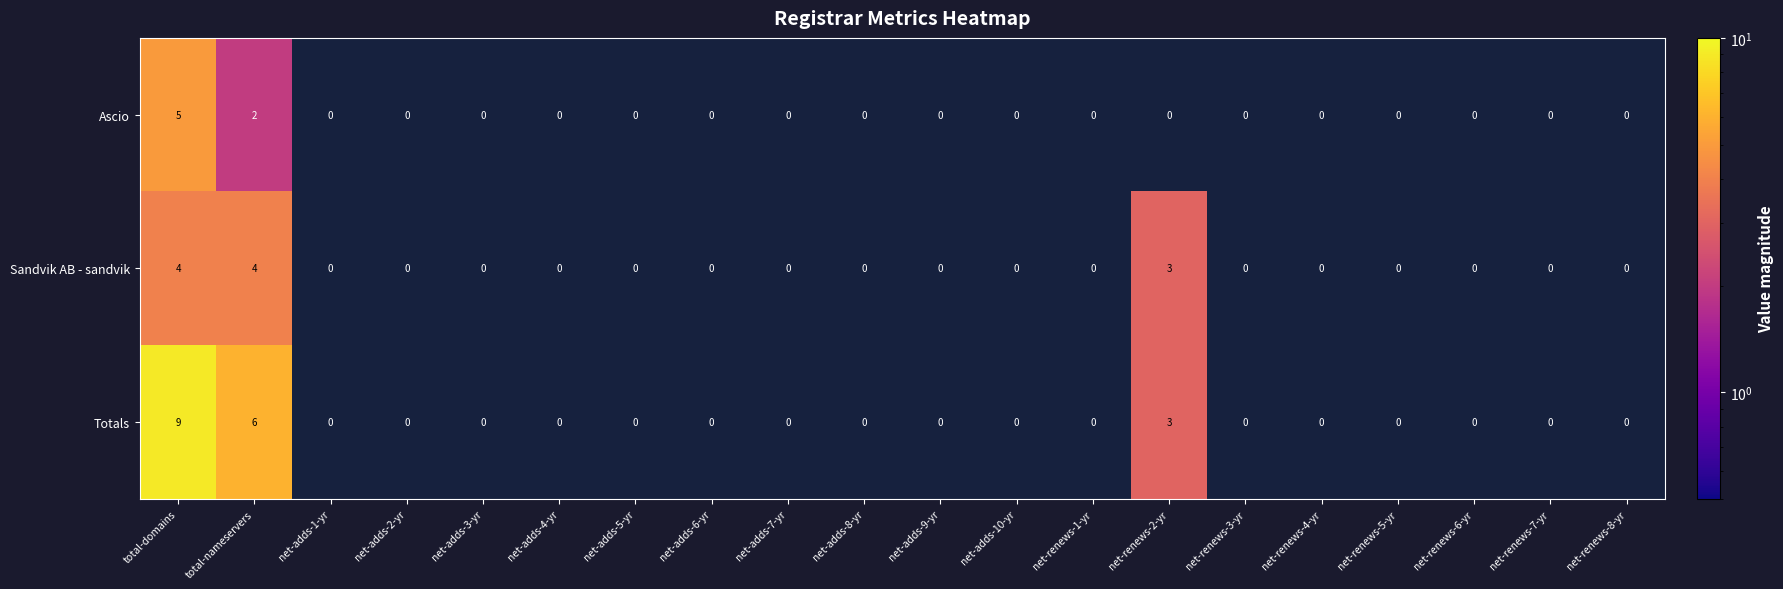

What is the approximate value of Totals at total-nameservers?

6